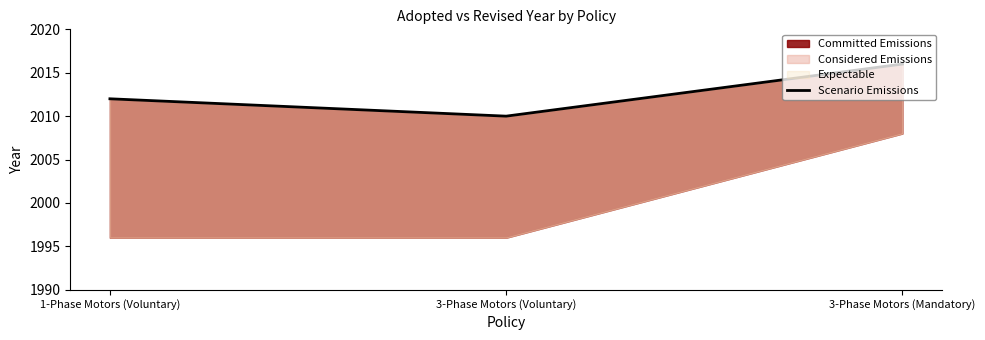

Count the values in the range 2010 to 2016.

3